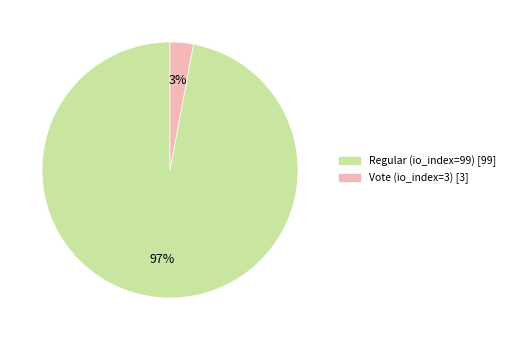

To the nearest percent, what portion does Vote (io_index=3) represent?

3%